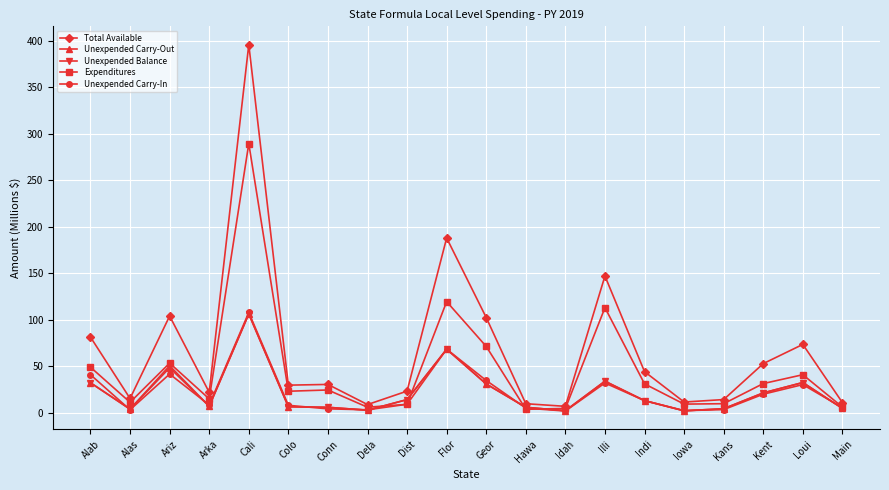

What is the label of the 1st point from the right?

Main